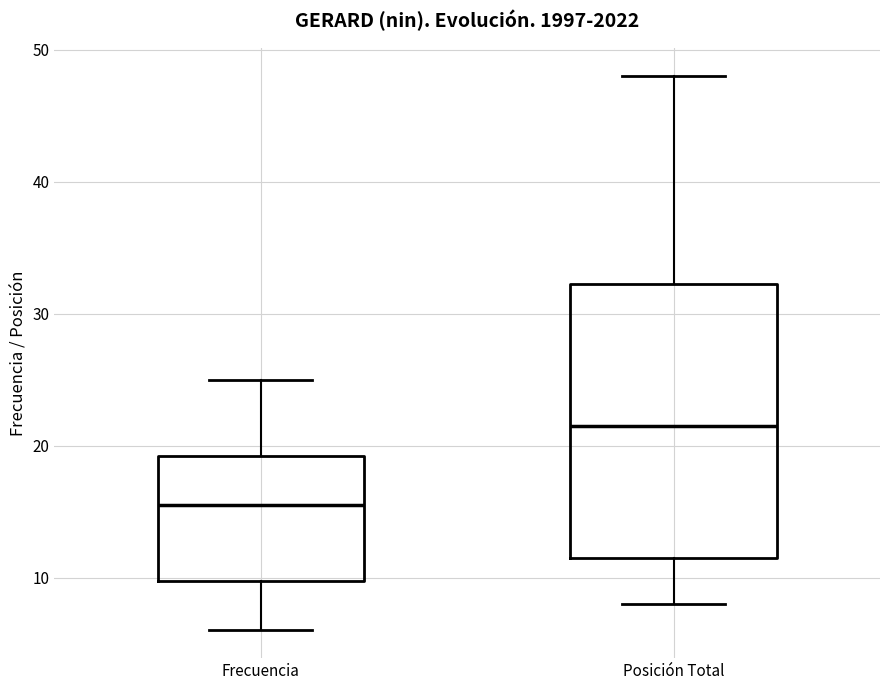

Where is the upper edge of the box for Frecuencia on the y-axis? The values are not printed on the chart, so give them approximately, as read against the axis.

19